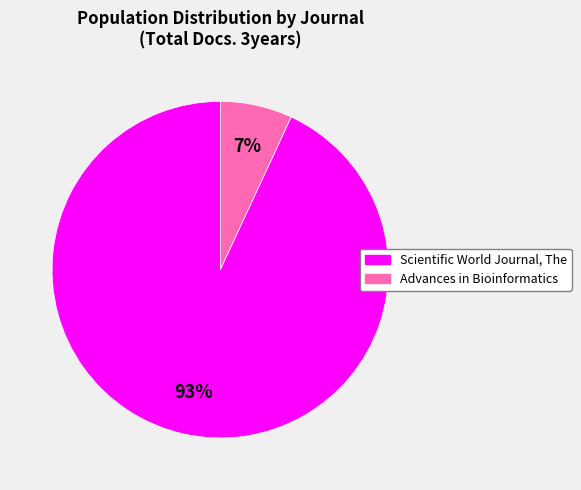

Count the number of slices in the pie.

2